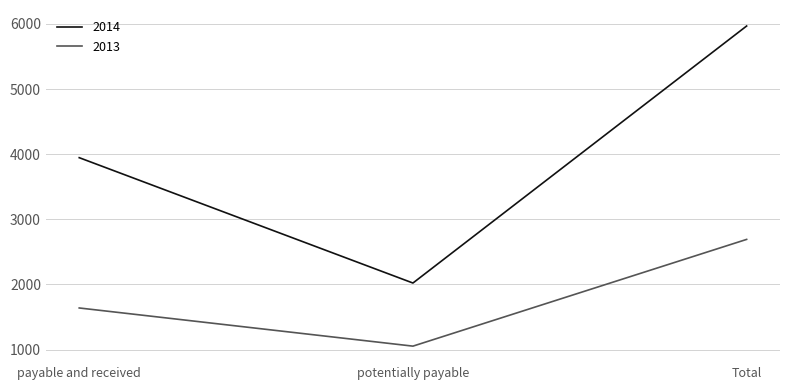

Rank the series at Total from highest to lowest value.

2014, 2013